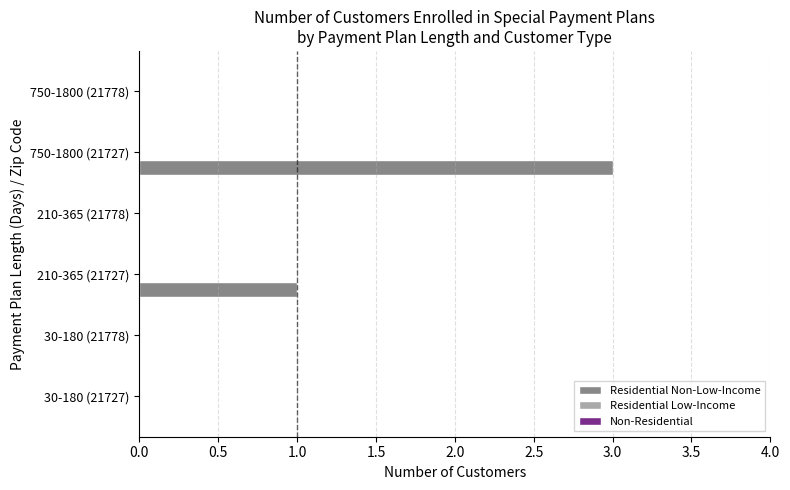

Is it true that the value at 30-180 (21778) is 0?

True